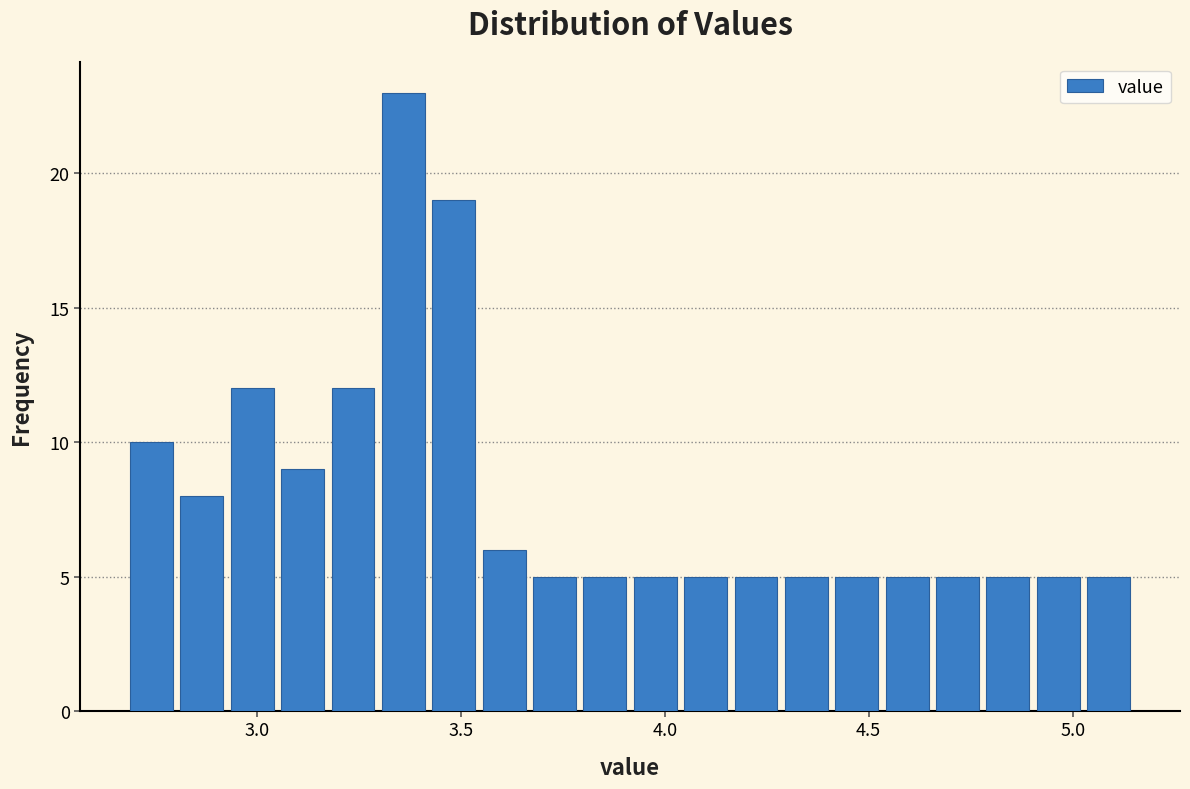

Around what value on the x-axis is the tallest bar? Give the approximate position of its centre, as read against the axis.

3.35